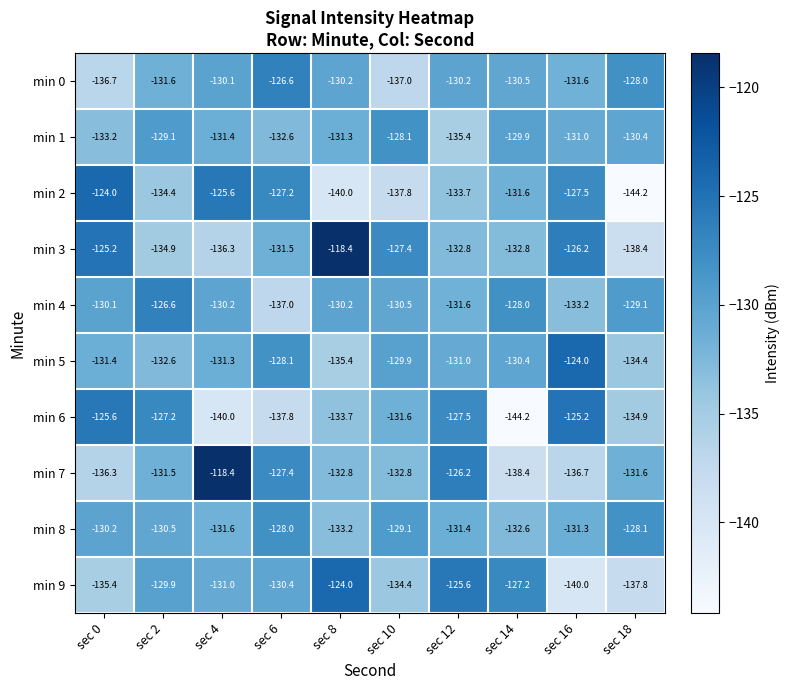

Where is min 4 nearest to the value -131?

sec 10